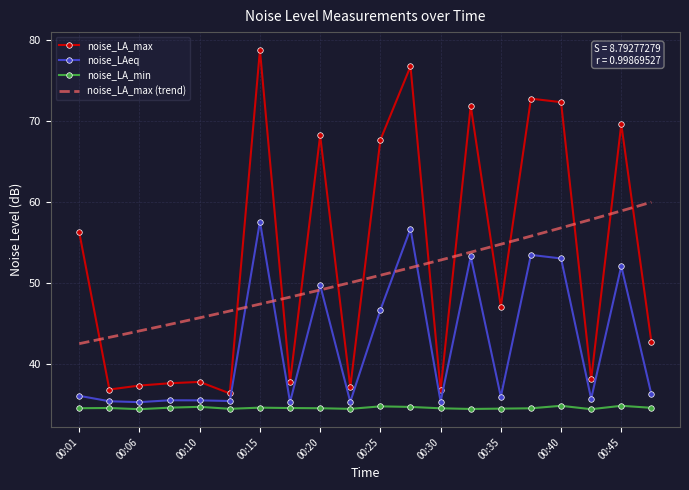

What is the minimum value for noise_LAeq?

35.2